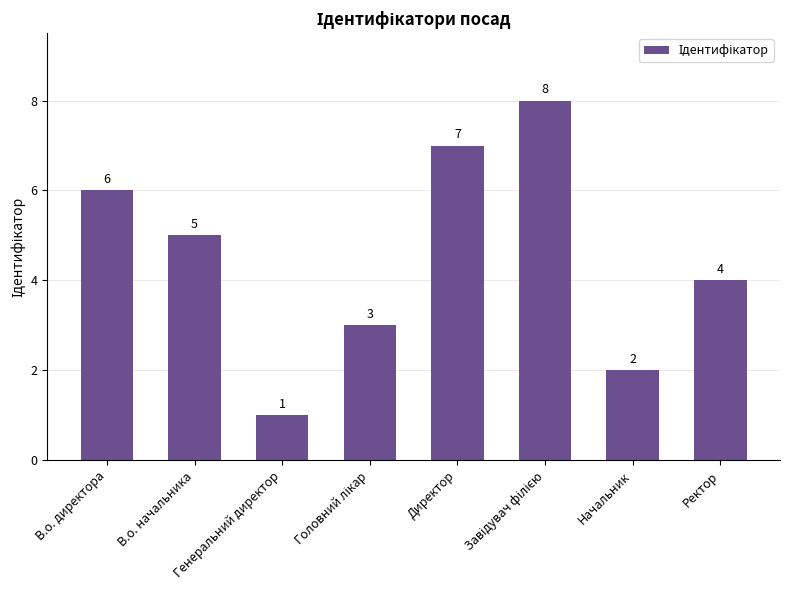

Does the chart contain any negative values?

No